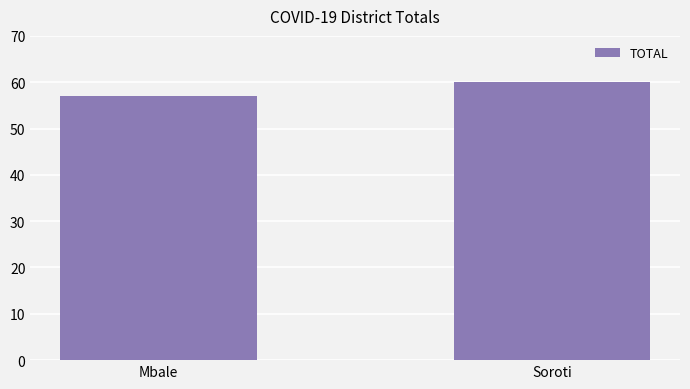

What is the change in value from Mbale to Soroti?

+3